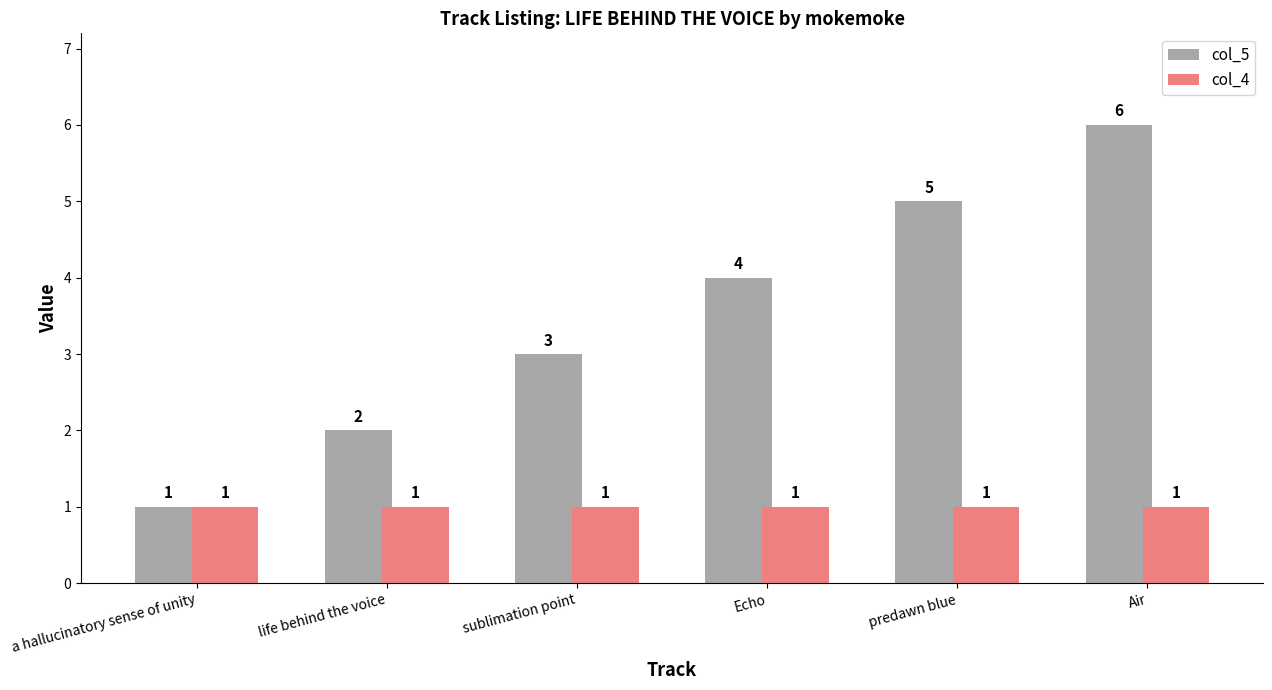

What is the total value across all series at a hallucinatory sense of unity?

2